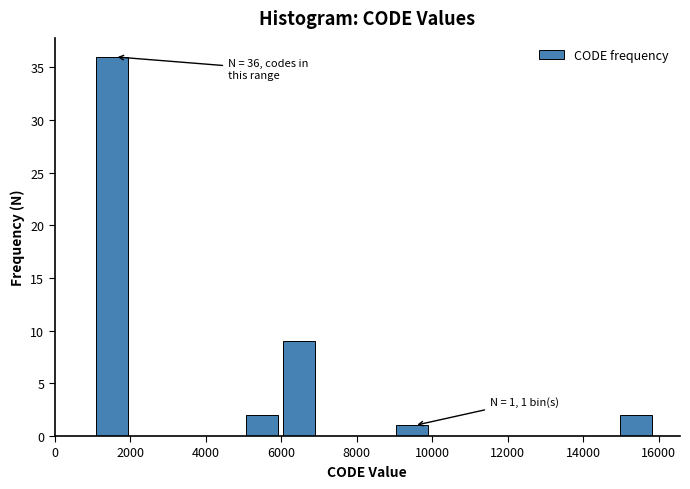

Over which range of the x-axis is the bar tallest?

1200 to 2000